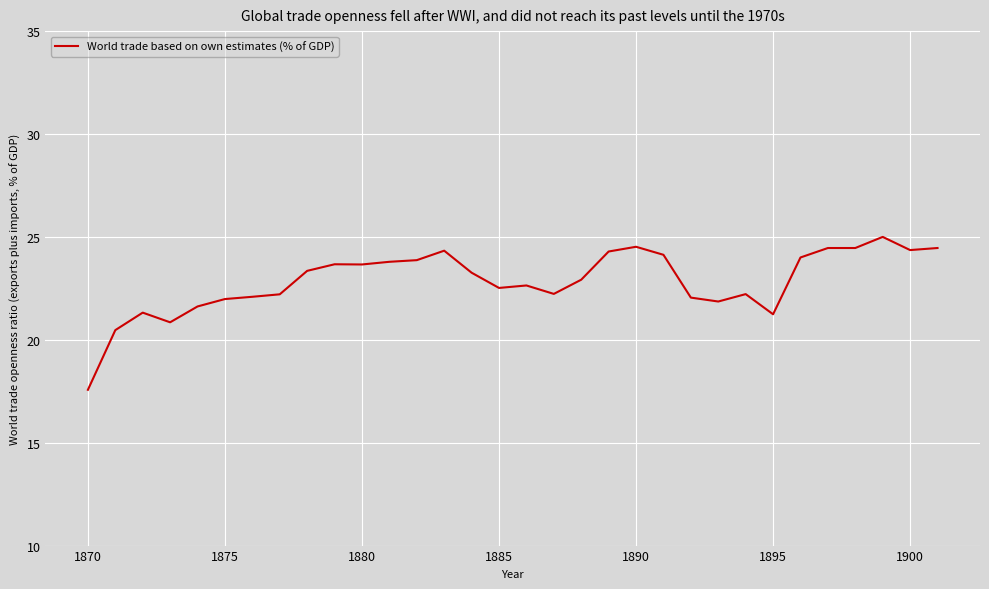

What is the sum of all values?

731.4